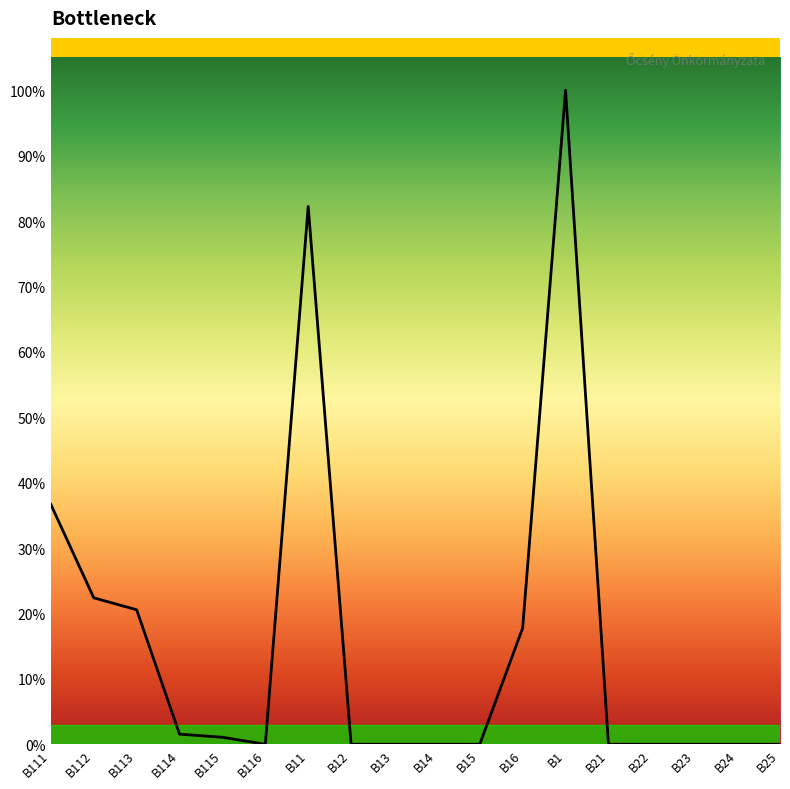

Which category has the lowest value across all series?

B116